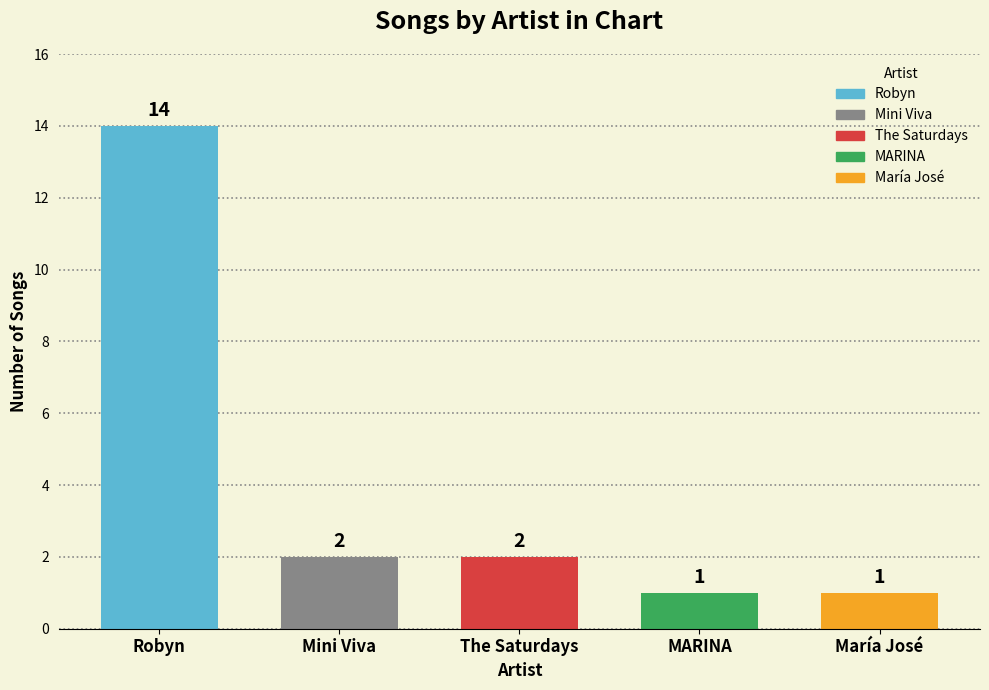

Where does the data first go above 2?

Robyn